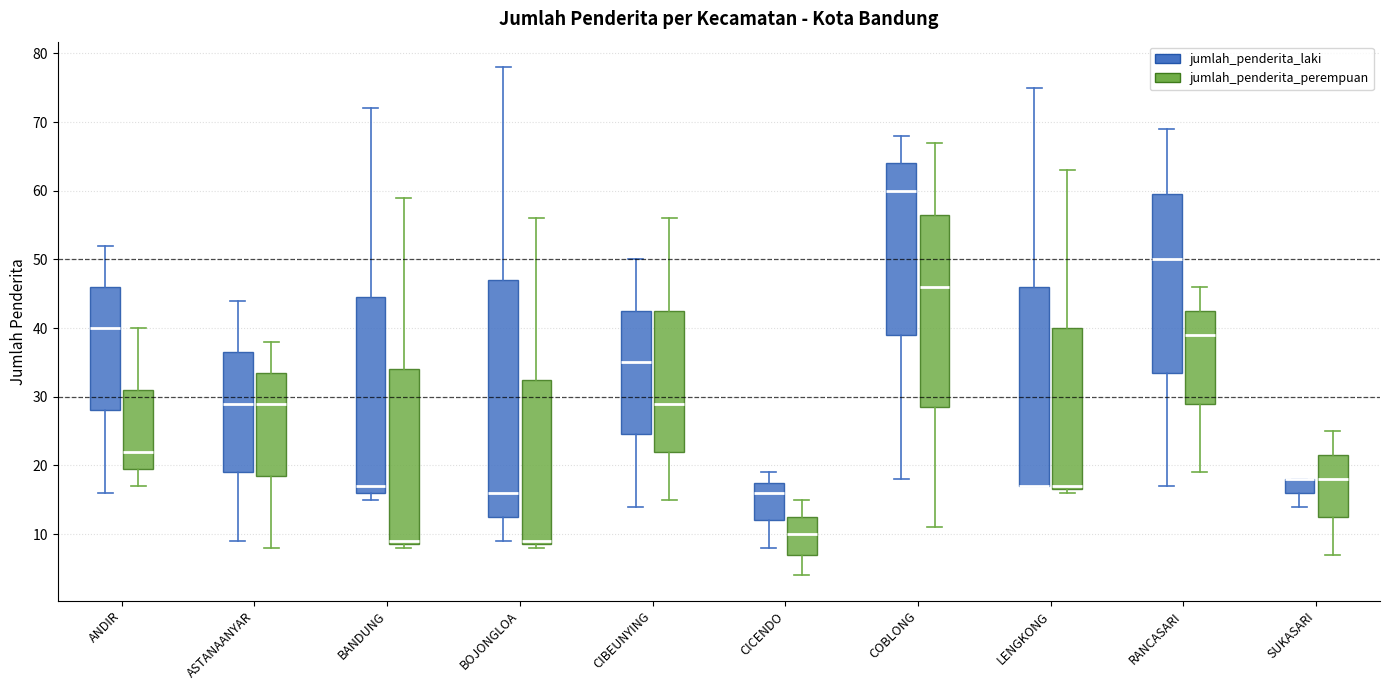

Comparing the boxes themselves (not the whiskers), which one is the tallest?

BOJONGLOA (jumlah_penderita_laki)